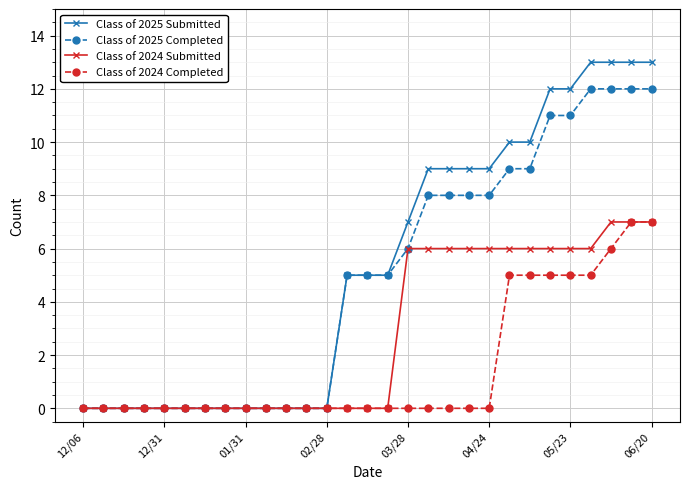

What is the greatest value displayed?

13